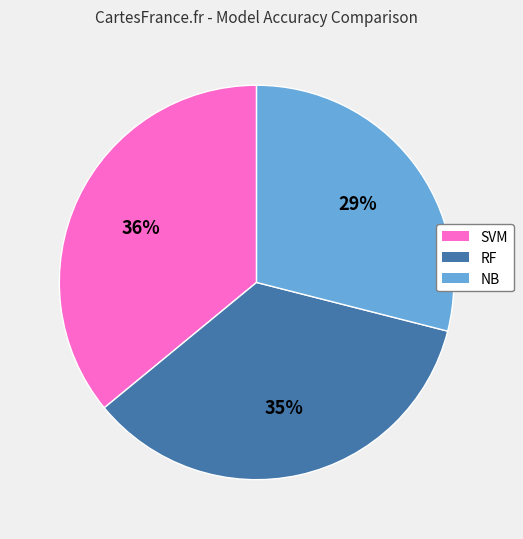

To the nearest percent, what portion does SVM represent?

36%